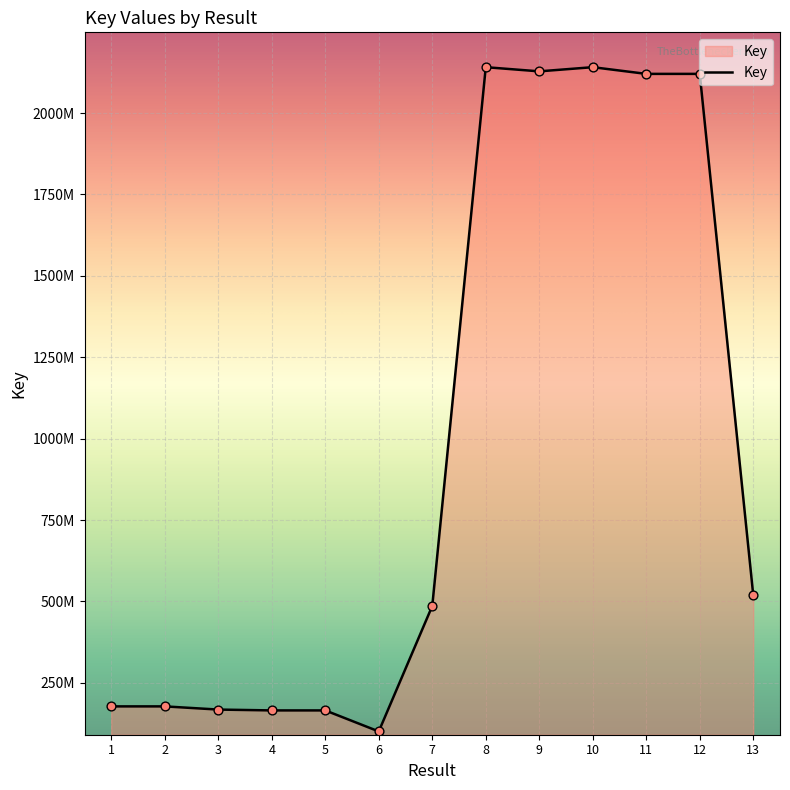

Which has a higher value, 5 or 2?

2